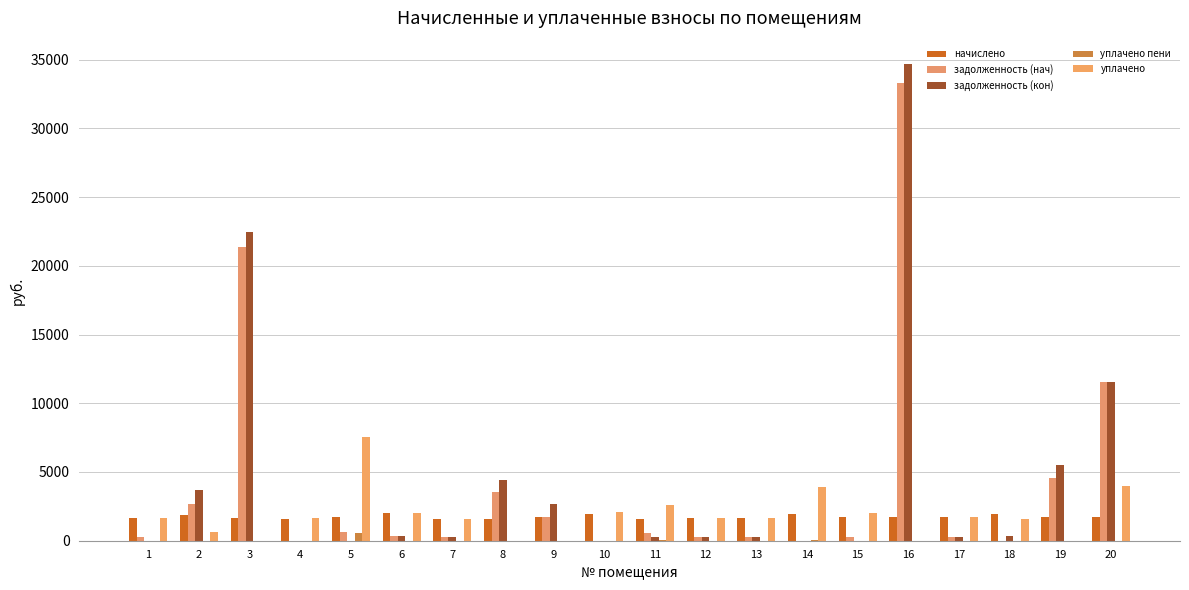

What is the sum of the уплачено values at 20 and 12?

5646.0